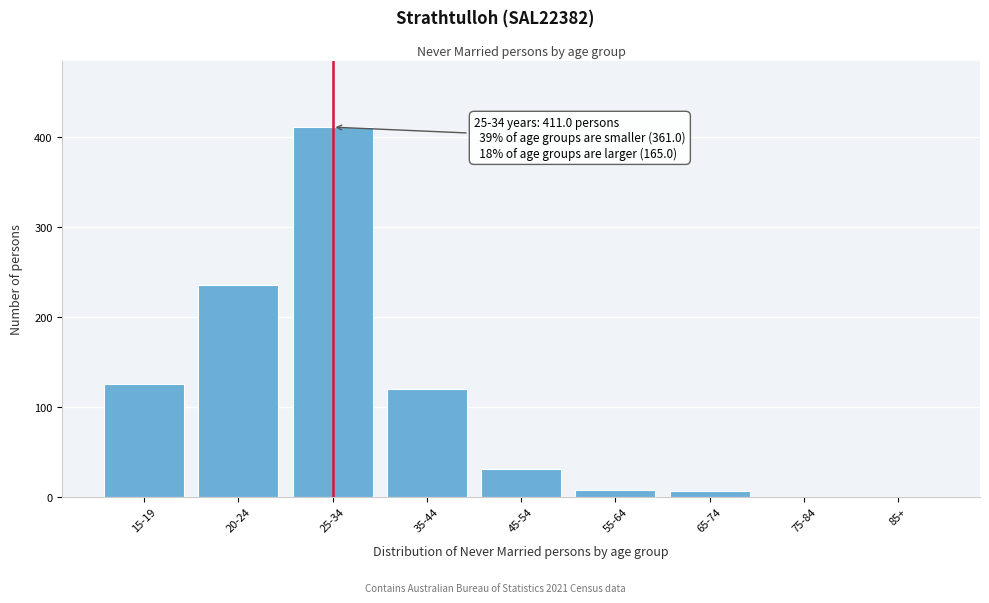

Reading left to right, transcribe all the data shown in this chart.

15-19=125	20-24=236	25-34=411	35-44=120	45-54=31	55-64=8	65-74=6	75-84=0	85+=0